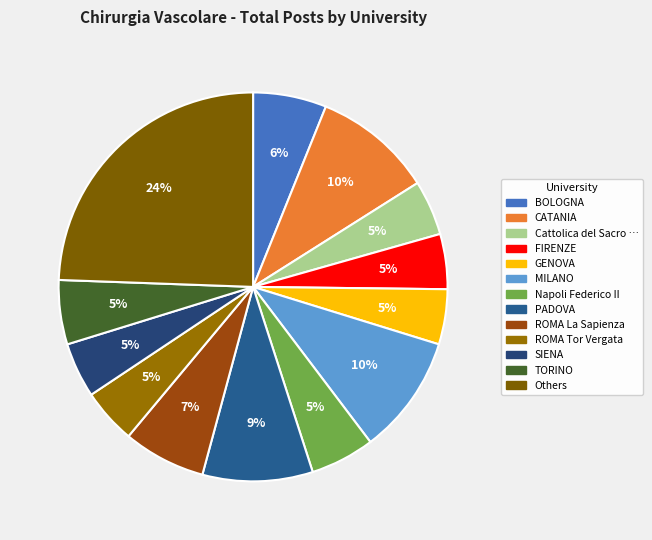

Count the number of slices in the pie.

13